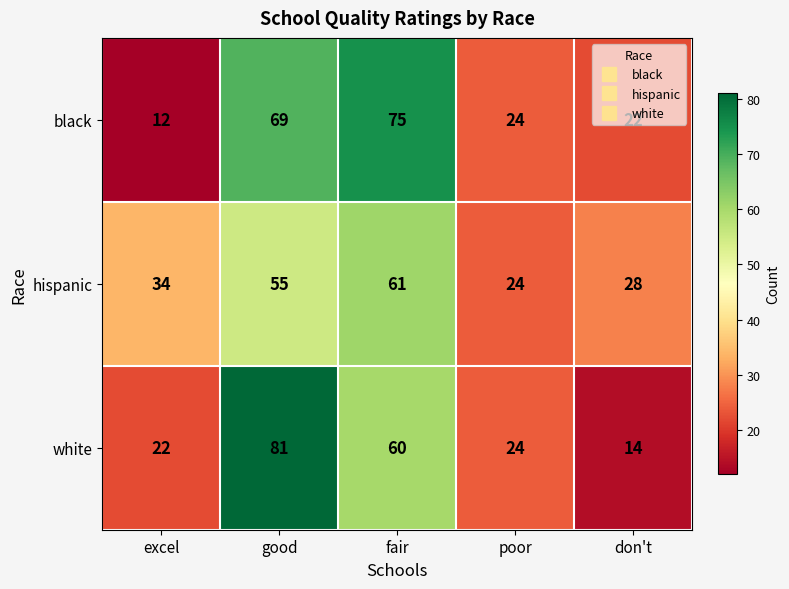

At which label does black first exceed 24?

good